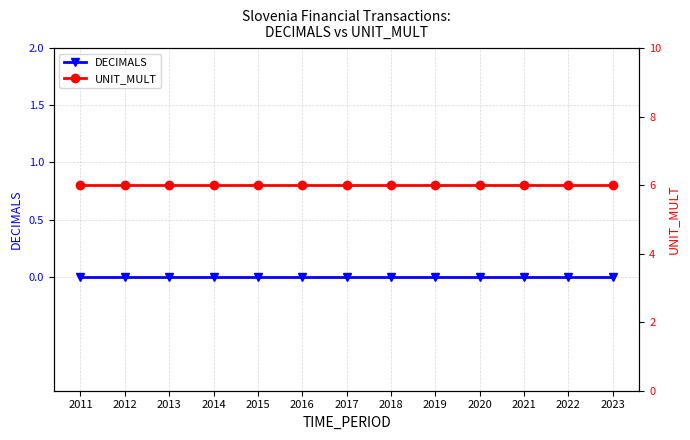

Which category has the lowest value in the DECIMALS series?

2011